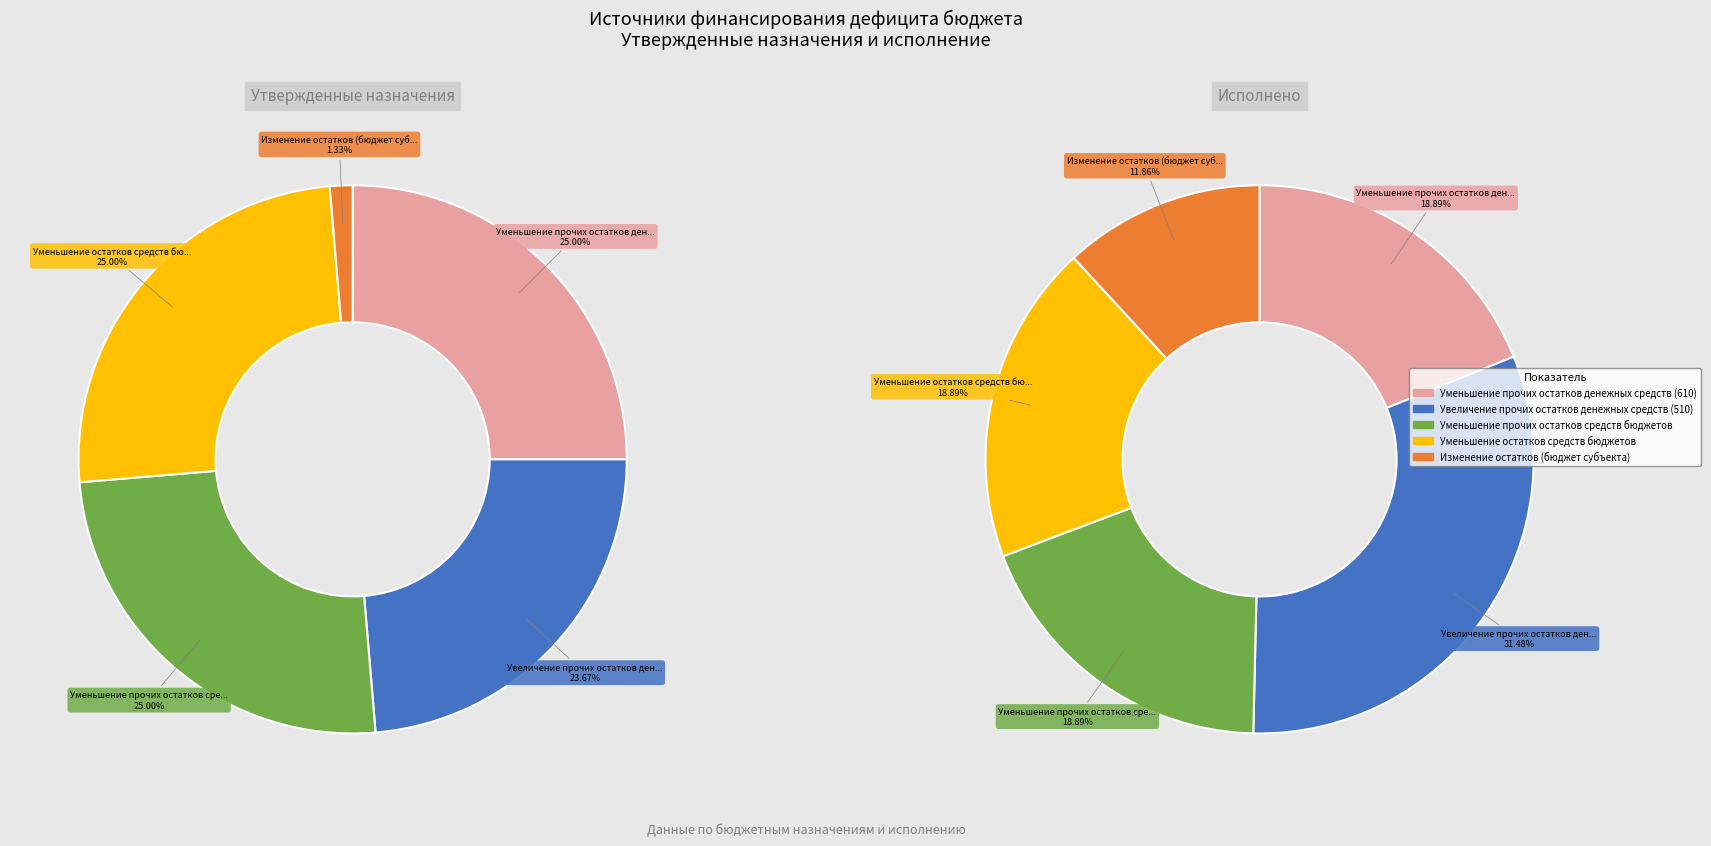

Which category has the smallest portion of the pie?

Изменение остатков (бюджет субъекта)